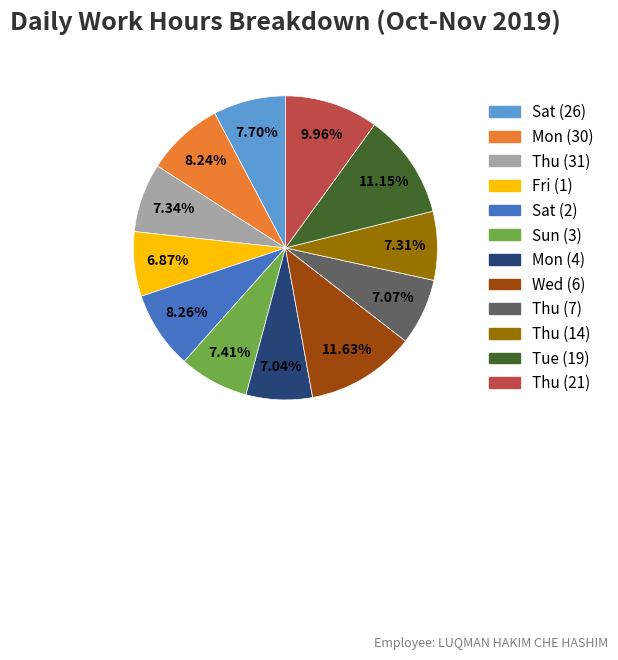

Is the sum of Thu (14) and Sat (26) greater than half?

No